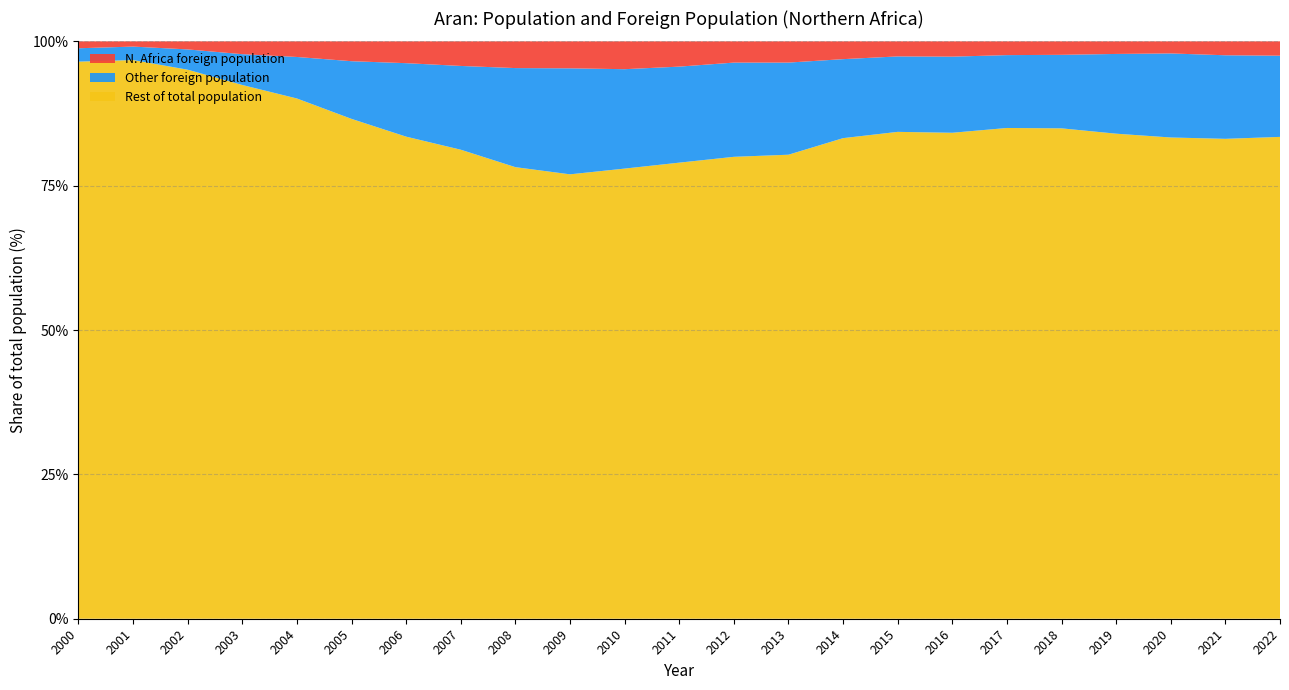

Reading left to right, transcribe all the data shown in this chart.

Total population: 7779	7938	8087	8373	8832	9219	9554	9815	10194	10295	10206	10192	10056	10090	9993	9926	9930	9985	9983	10093	10175	10372	10268
Foreign population: 273	257	397	633	874	1238	1577	1842	2221	2371	2249	2141	2011	1981	1675	1556	1572	1498	1504	1614	1694	1751	1699
N.Africa foreign pop: 93	72	113	186	239	317	361	418	472	481	492	446	370	371	308	259	263	238	233	220	213	250	255